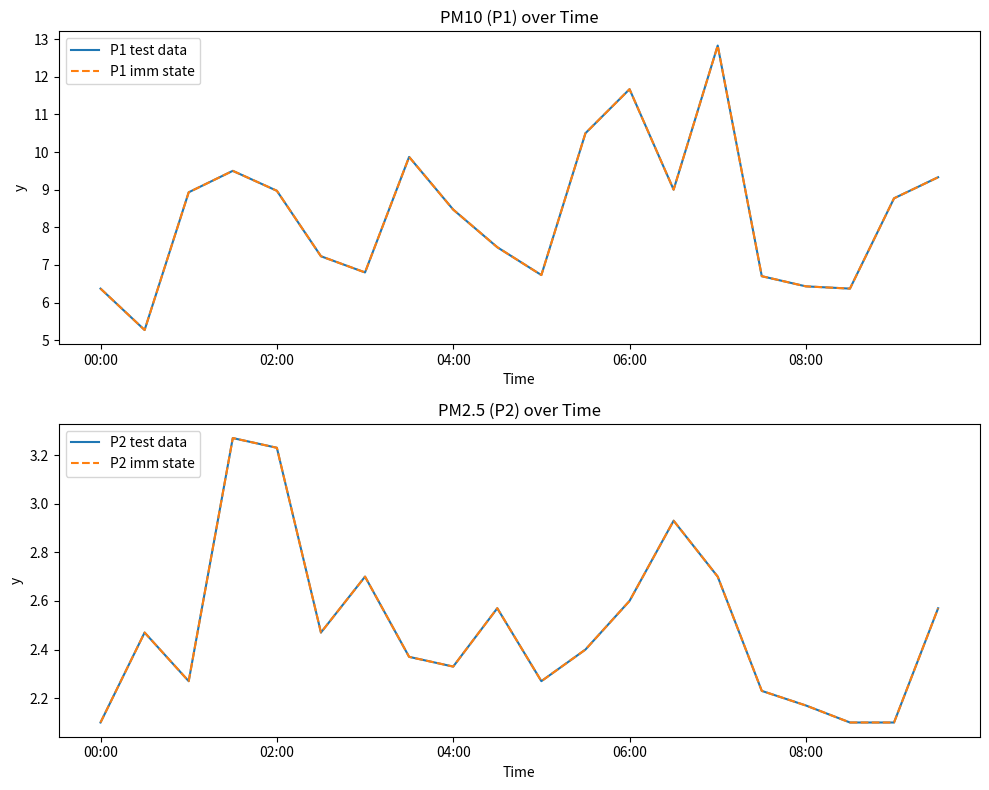

Between 02:00 and 7, which series saw the biggest shift?

P1 test data